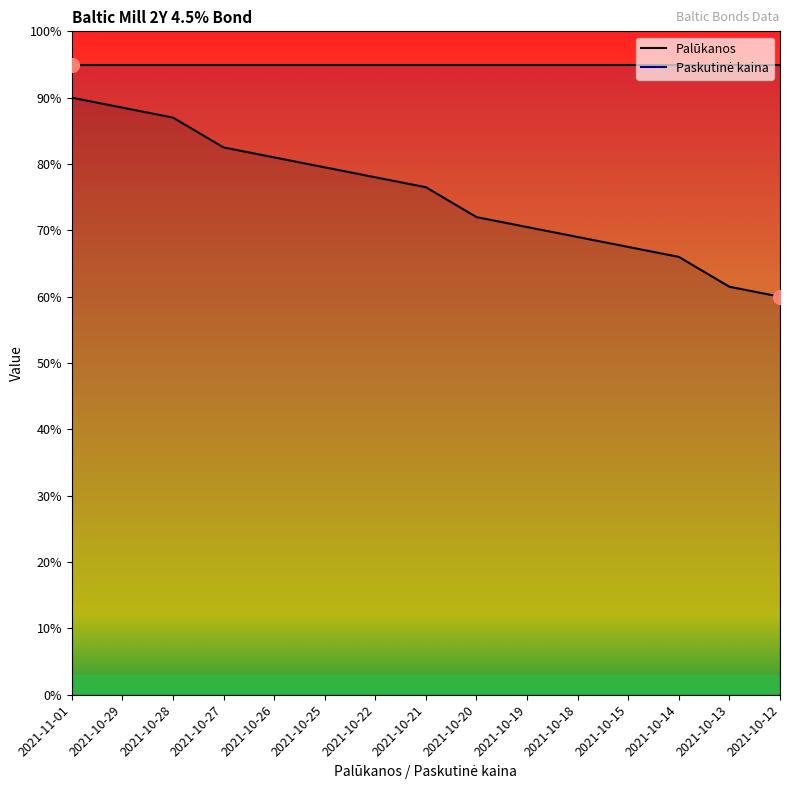

At which label does the data first exceed 76?

2021-11-01